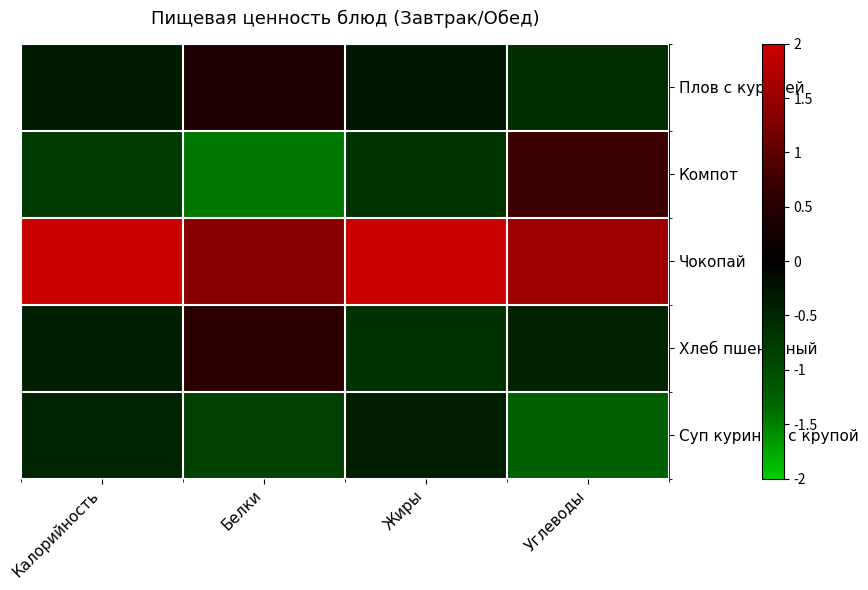

Reading left to right, list all the values displayed in this chart.

Плов с курицей: Калорийность=-0.4	Белки=0.4	Жиры=-0.3	Углеводы=-0.6
Компот: Калорийность=-0.8	Белки=-1.4	Жиры=-0.7	Углеводы=0.7
Чокопай: Калорийность=2.0	Белки=1.3	Жиры=2.0	Углеводы=1.5
Хлеб пшеничный: Калорийность=-0.4	Белки=0.6	Жиры=-0.6	Углеводы=-0.4
Суп куриный с крупой: Калорийность=-0.5	Белки=-0.8	Жиры=-0.4	Углеводы=-1.2